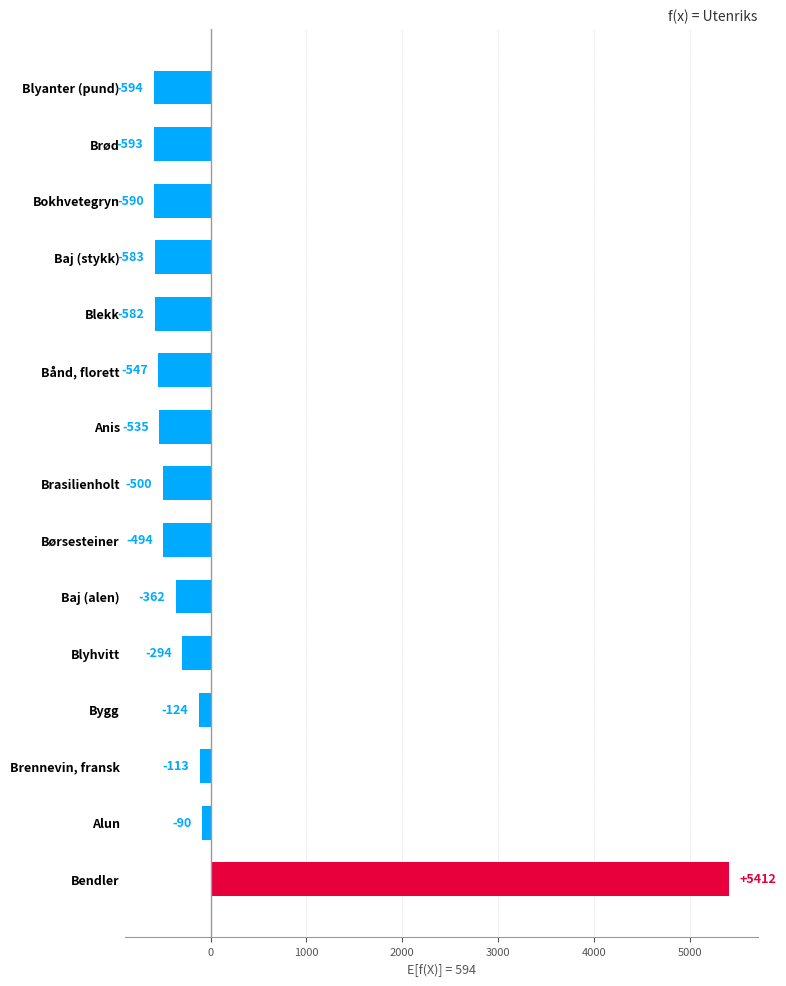

Rank the categories by value from highest to lowest.

Bendler, Alun, Brennevin, fransk, Bygg, Blyhvitt, Baj (alen), Børsesteiner, Brasilienholt, Anis, Bånd, florett, Blekk, Baj (stykk), Bokhvetegryn, Brød, Blyanter (pund)